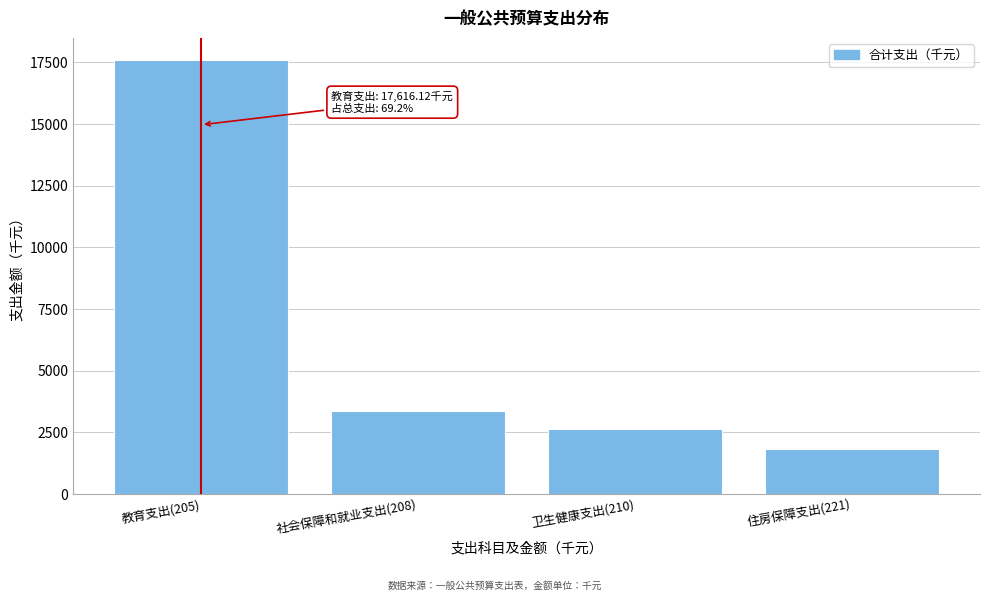

Reading right to left, list all the values displayed in this chart.

住房保障支出(221)=1833.7	卫生健康支出(210)=2639.6	社会保障和就业支出(208)=3371.7	教育支出(205)=17616.1